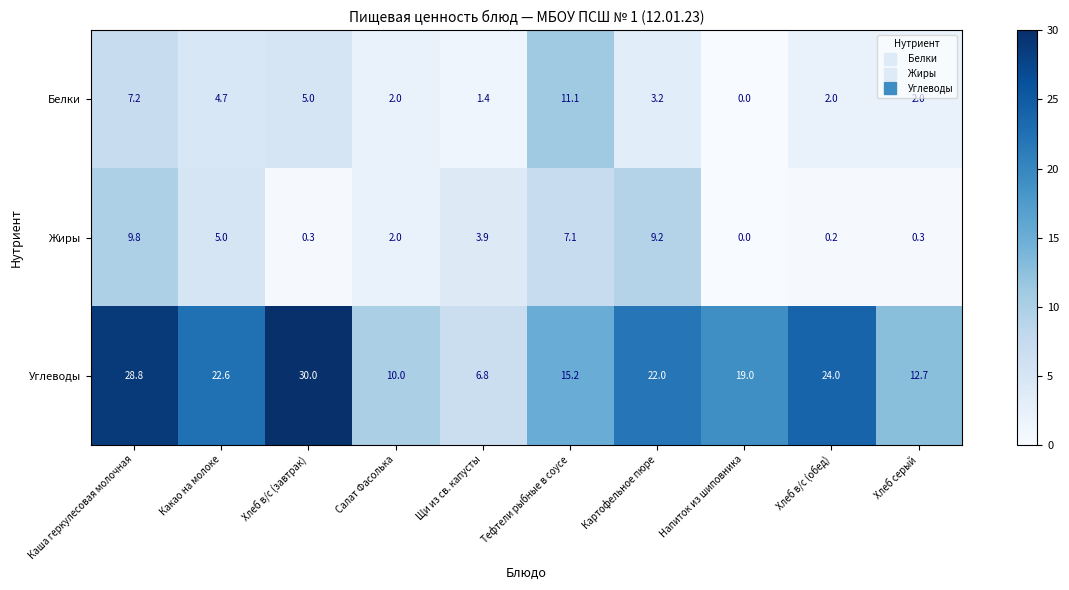

At which category is the sum across all series the highest?

Каша геркулесовая молочная